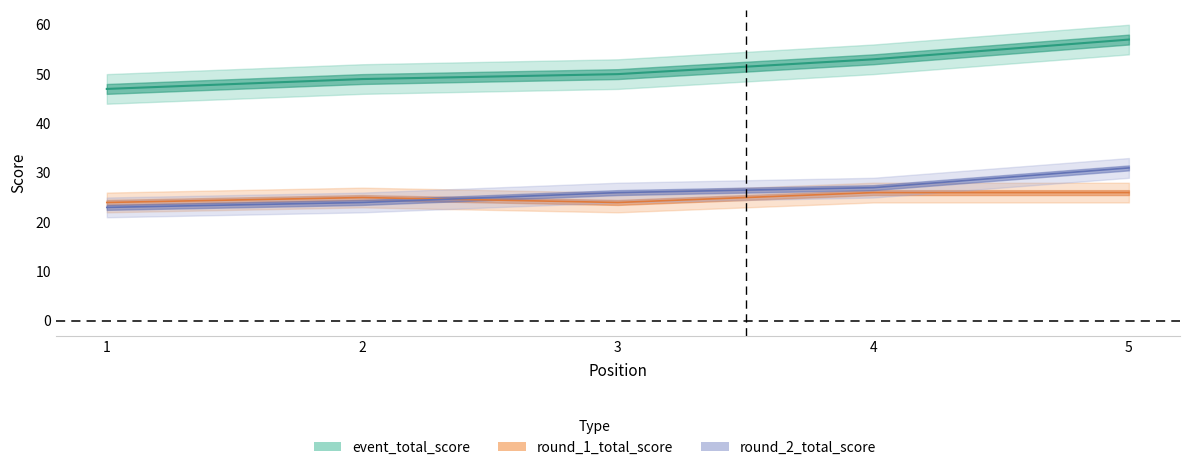

True or false: round_2_total_score has a value of 31 at 5.

True